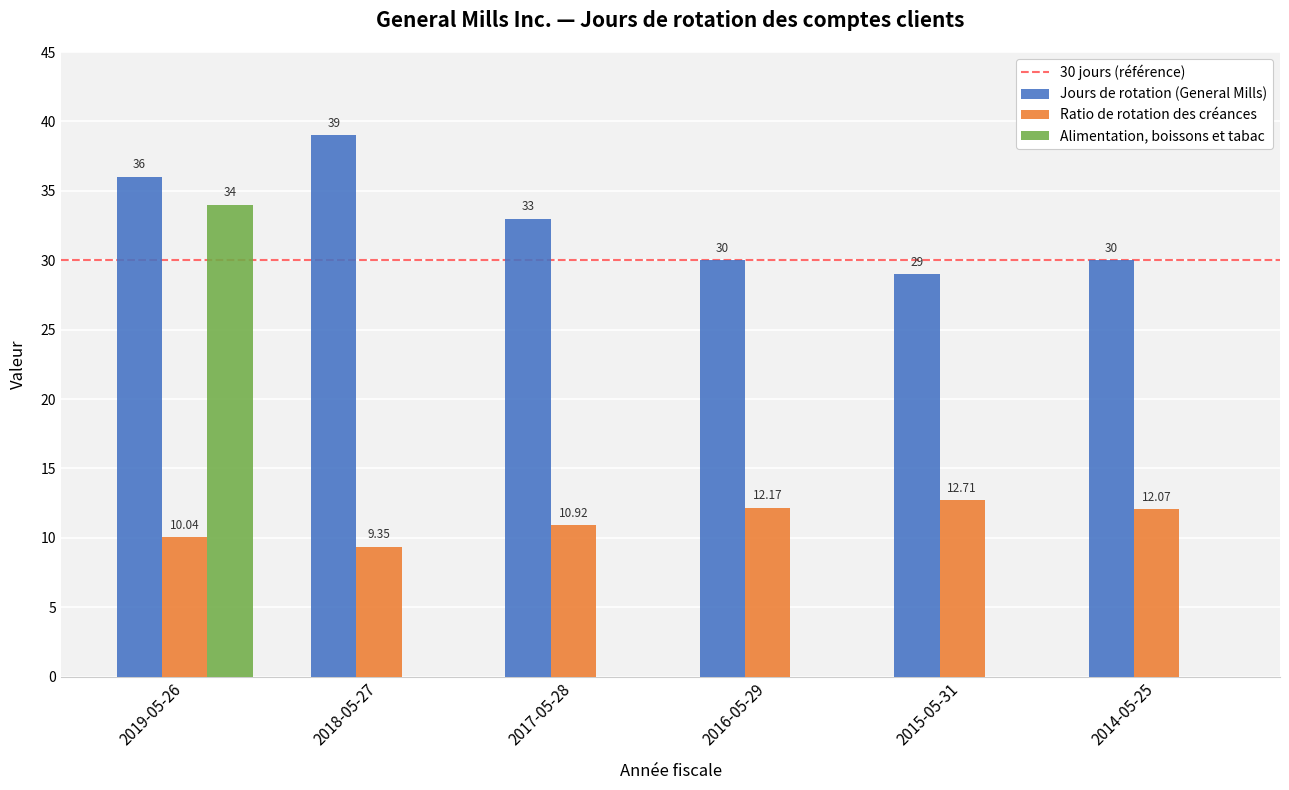

Which series has the largest range (max minus min)?

Alimentation, boissons et tabac